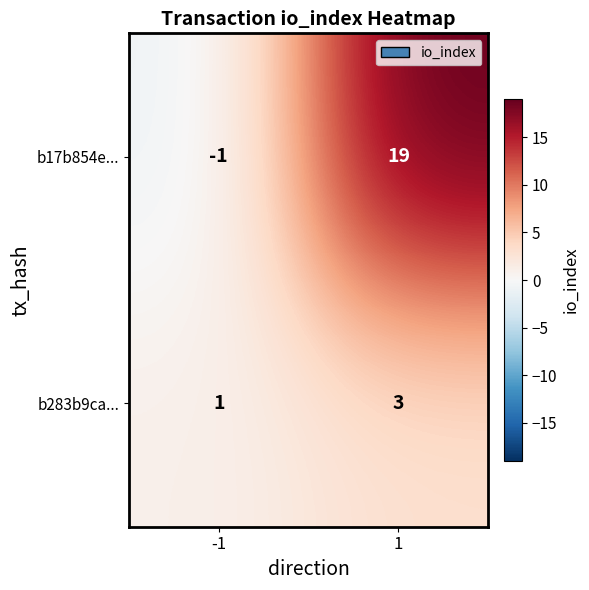

What is the difference between the b17b854e... values at 1 and -1?

20